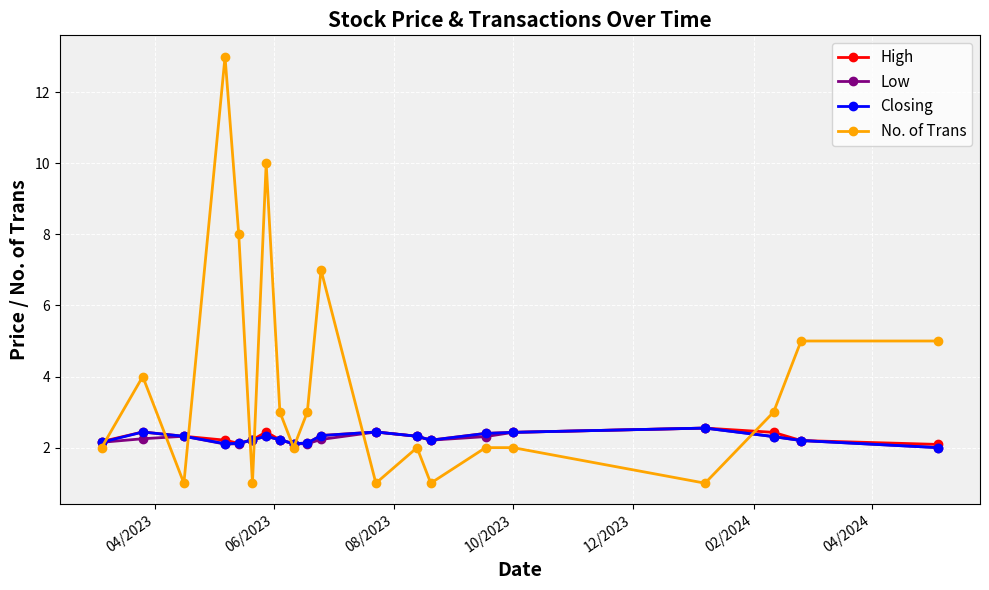

What is the smallest value displayed?

1.0